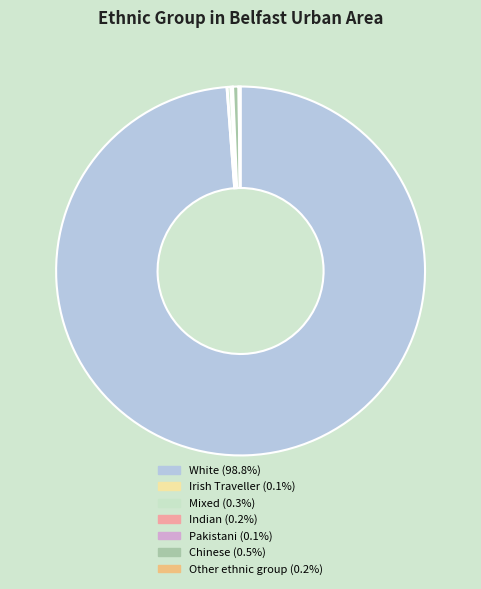

Which category has the biggest portion of the pie?

White